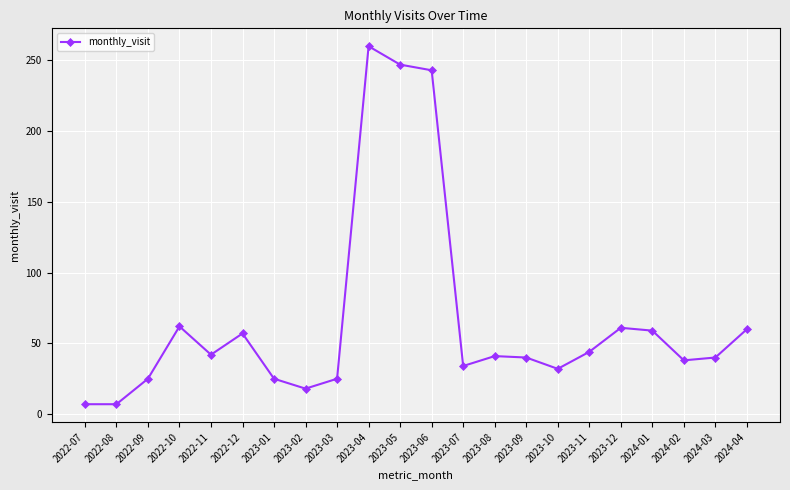

At which label does the data first exceed 41?

2022-10